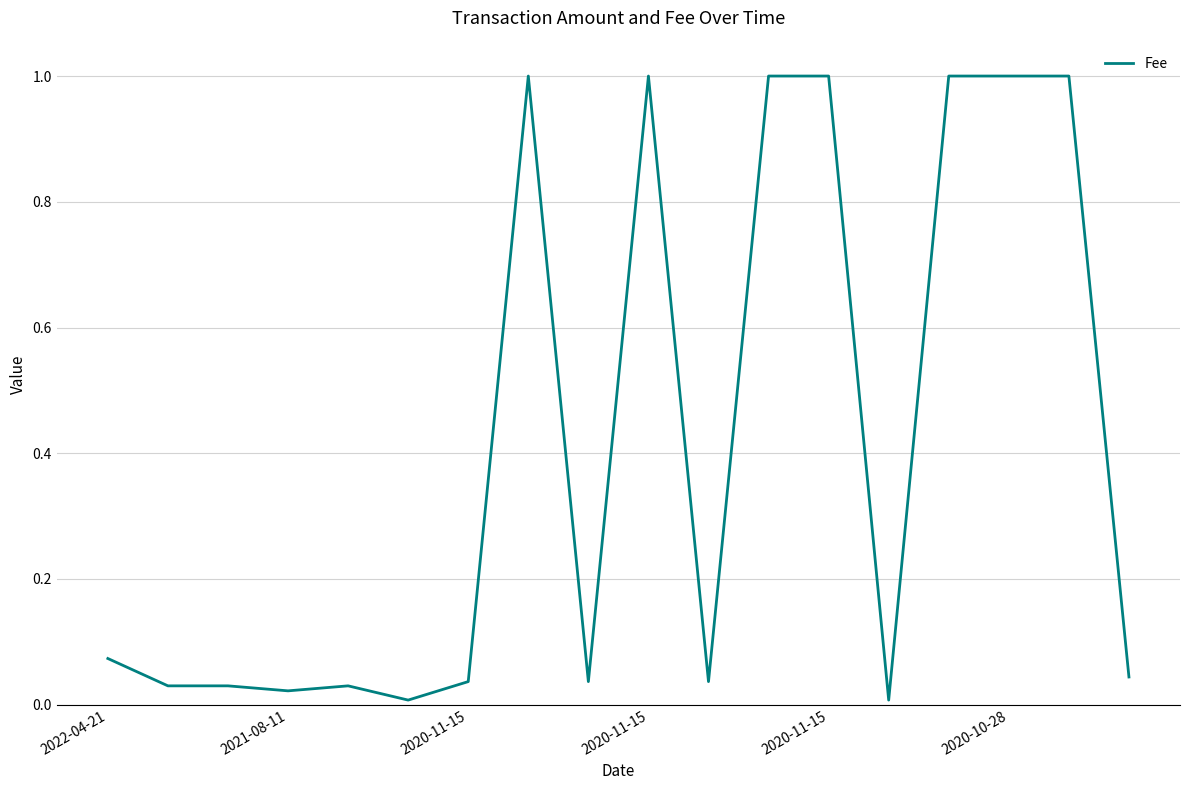

How many lines are shown in the chart?

1